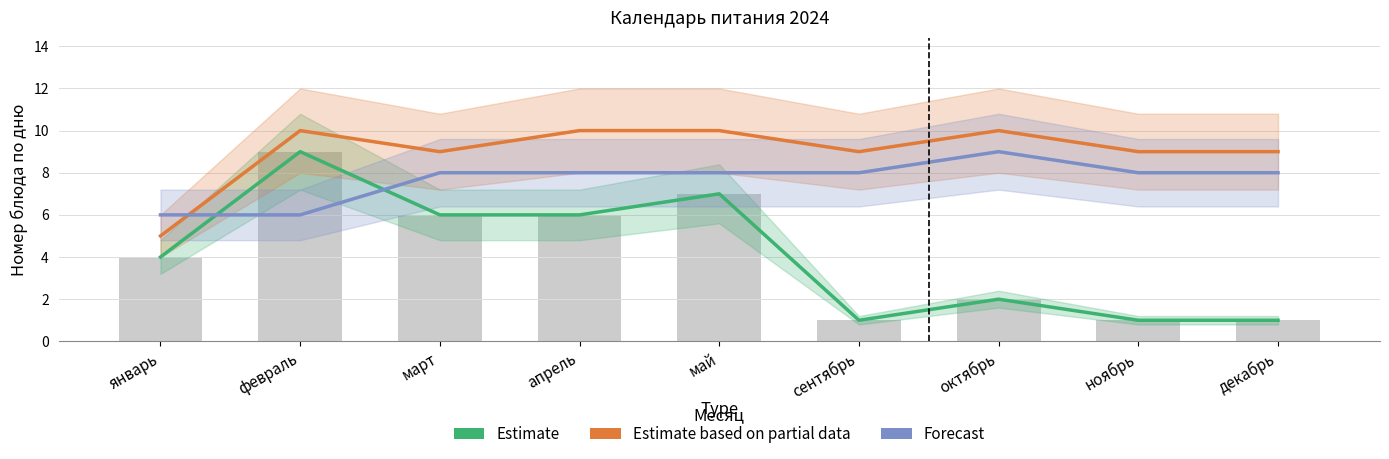

What is the label of the 2nd bar from the left?

февраль